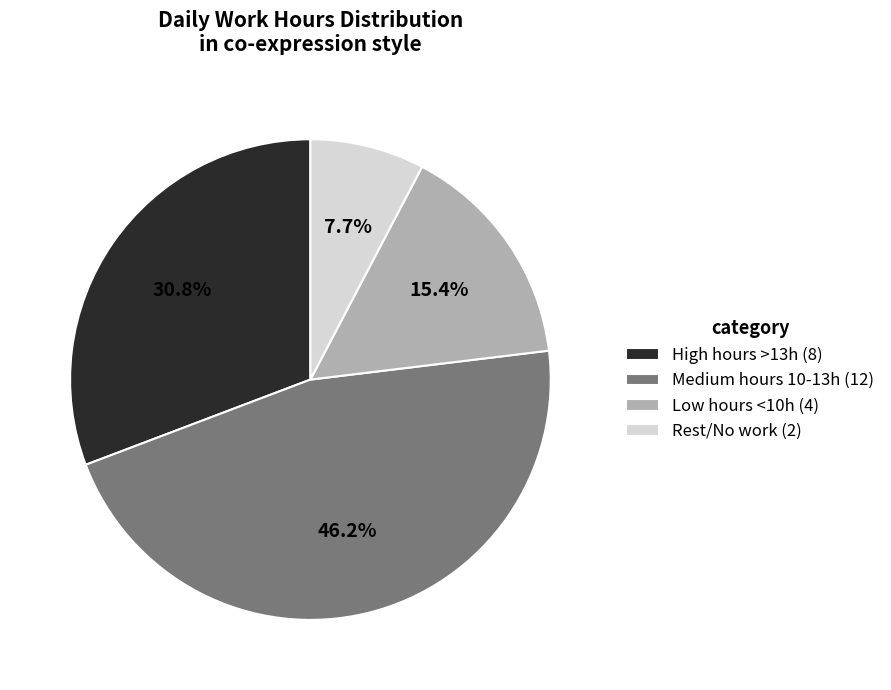

Is there a majority slice in this chart?

No